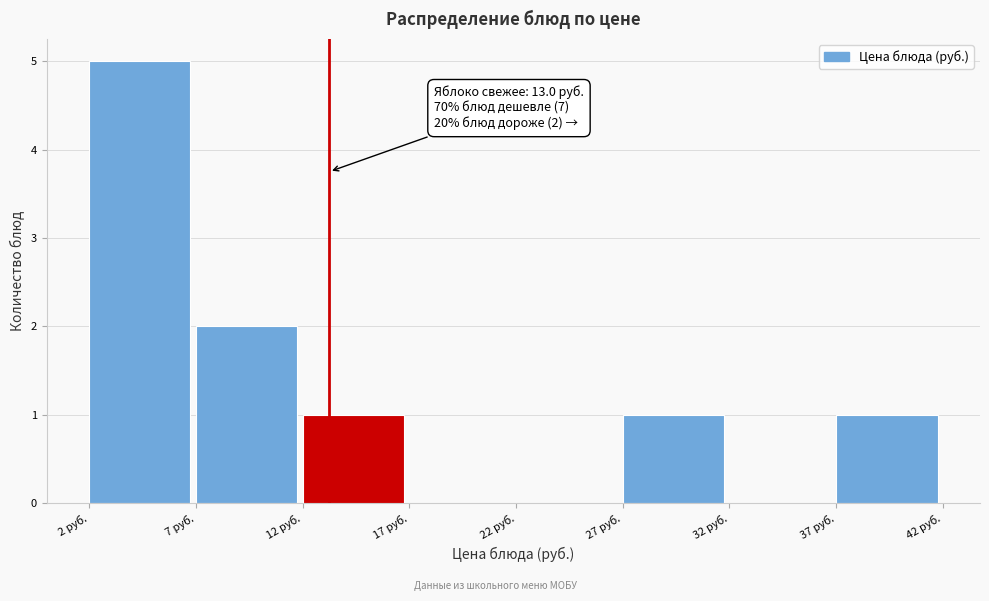

Reading right to left, extract all data points from this chart.

37 руб.=1	32 руб.=0	27 руб.=1	22 руб.=0	17 руб.=0	12 руб.=1	7 руб.=2	2 руб.=5